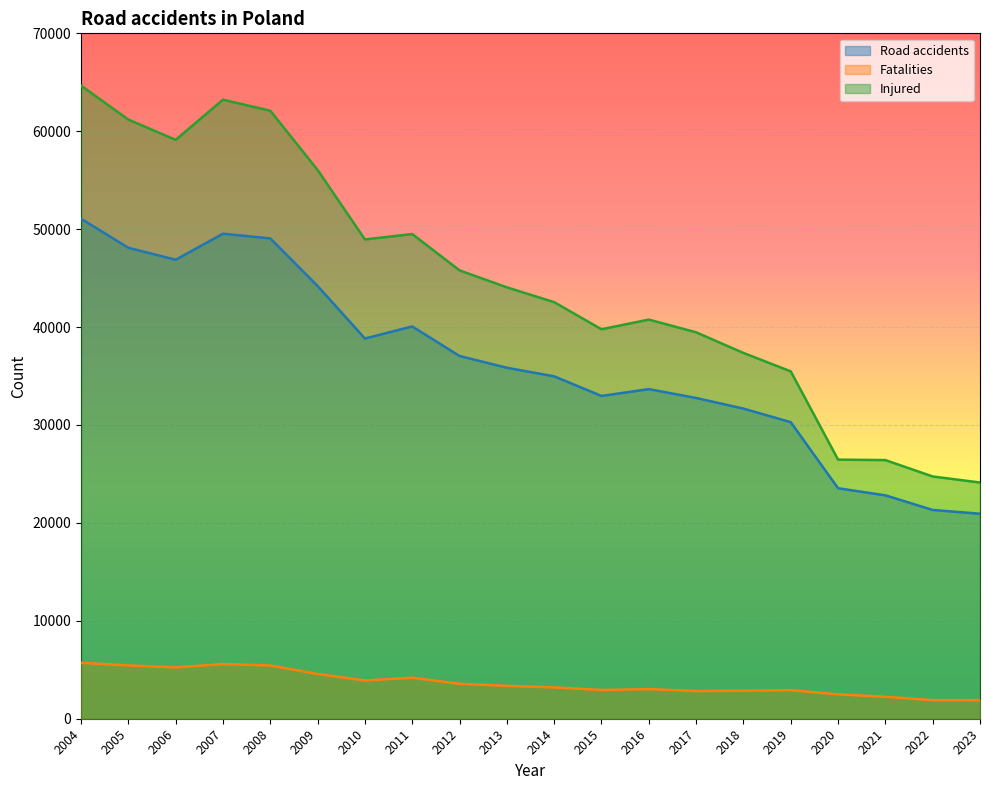

Count the number of categories in the chart.

20